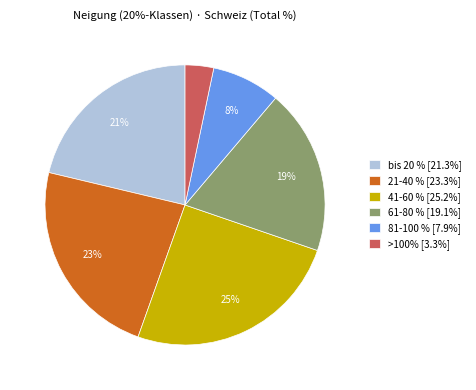

Count the number of slices in the pie.

6